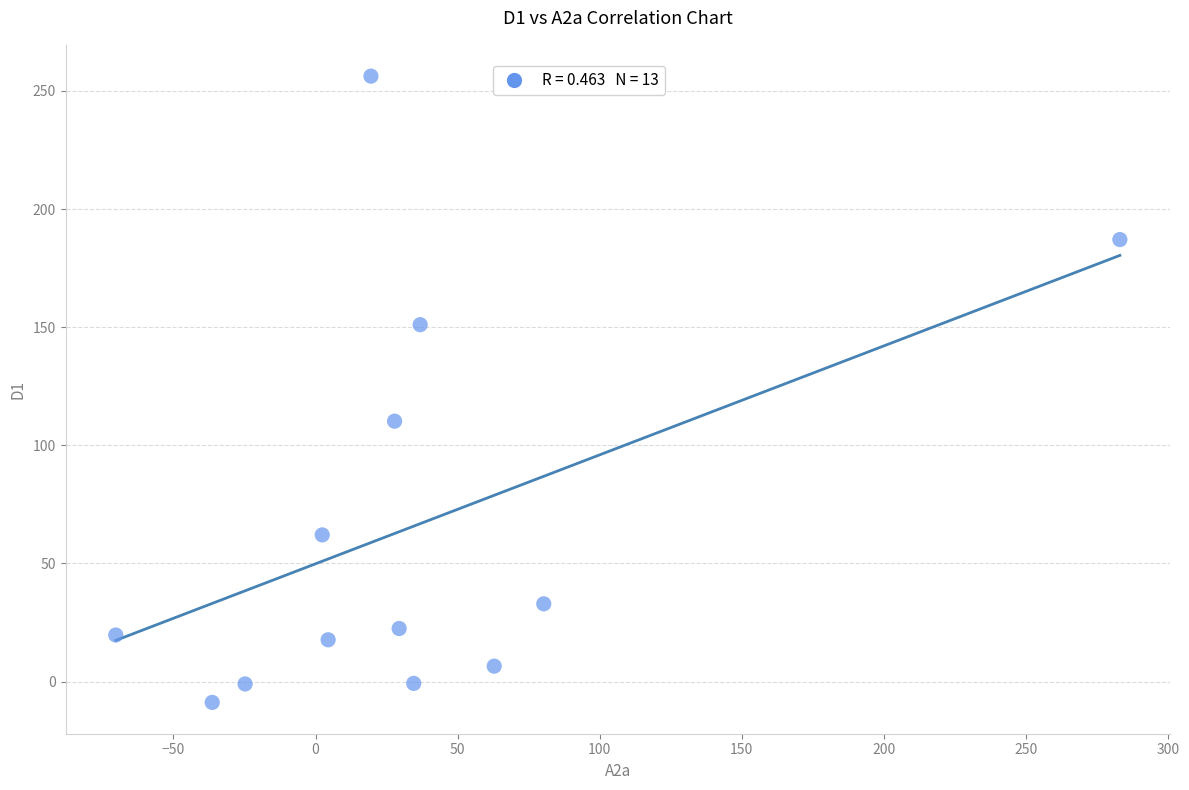

What is the range of Y values (max minus min)?

265.1